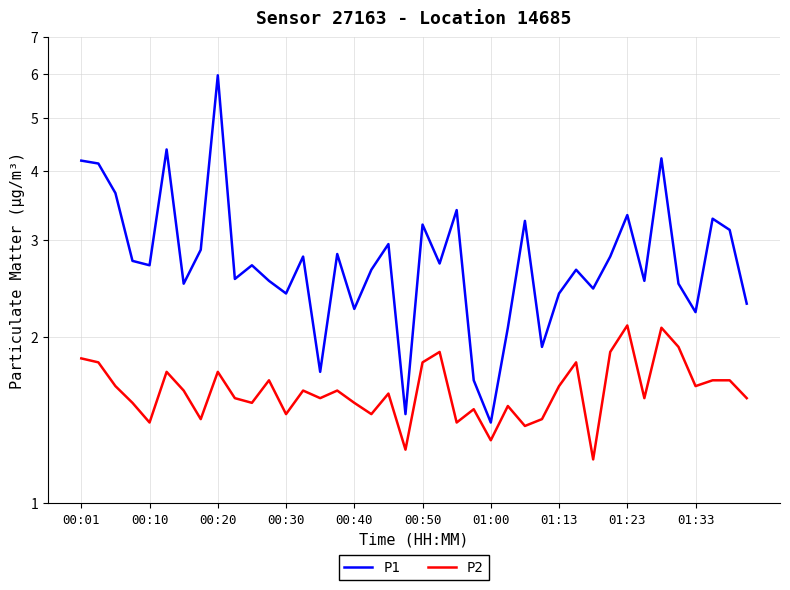

What is the average value of the P1 series?

2.8